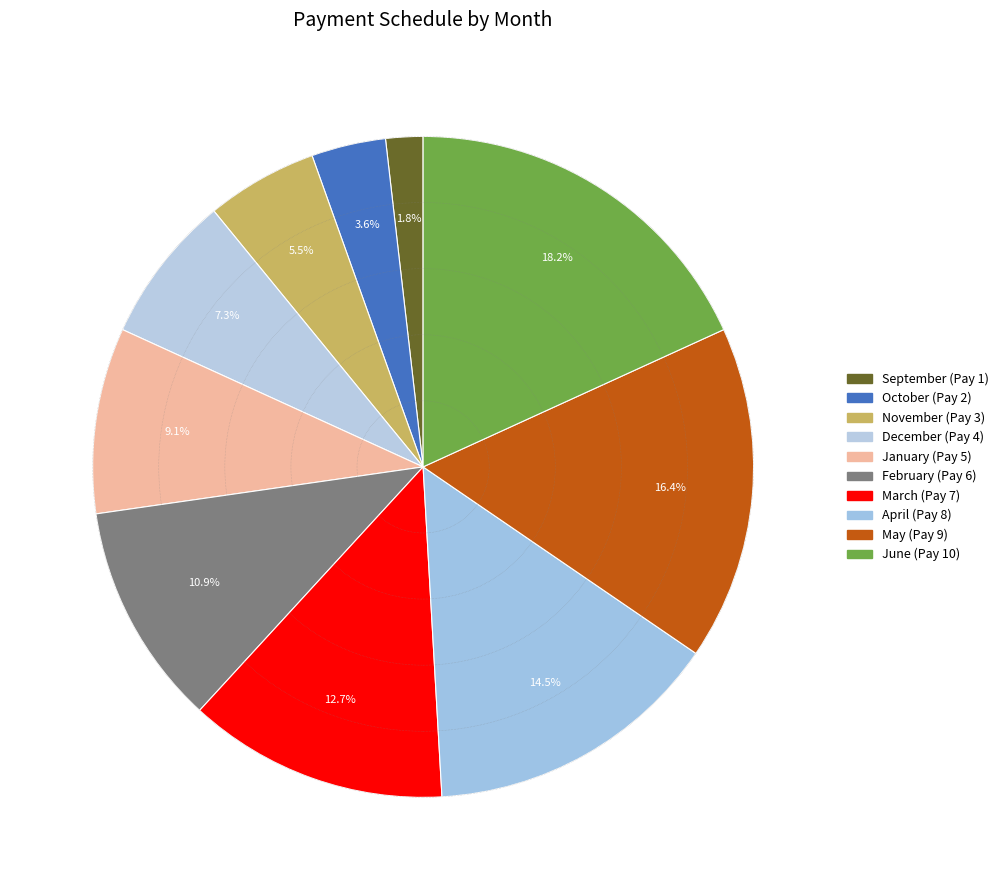

How many slices are in this pie chart?

10